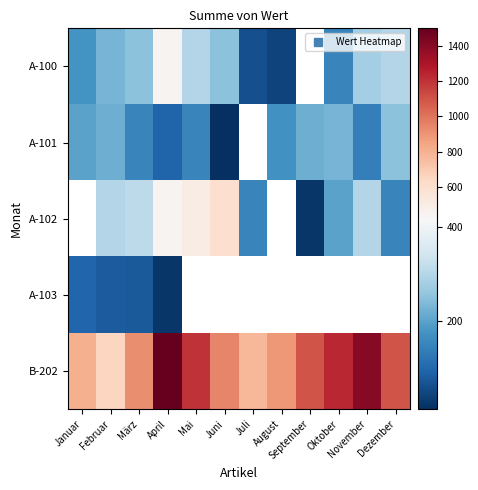

Which category has the lowest value in the A-103 series?

April